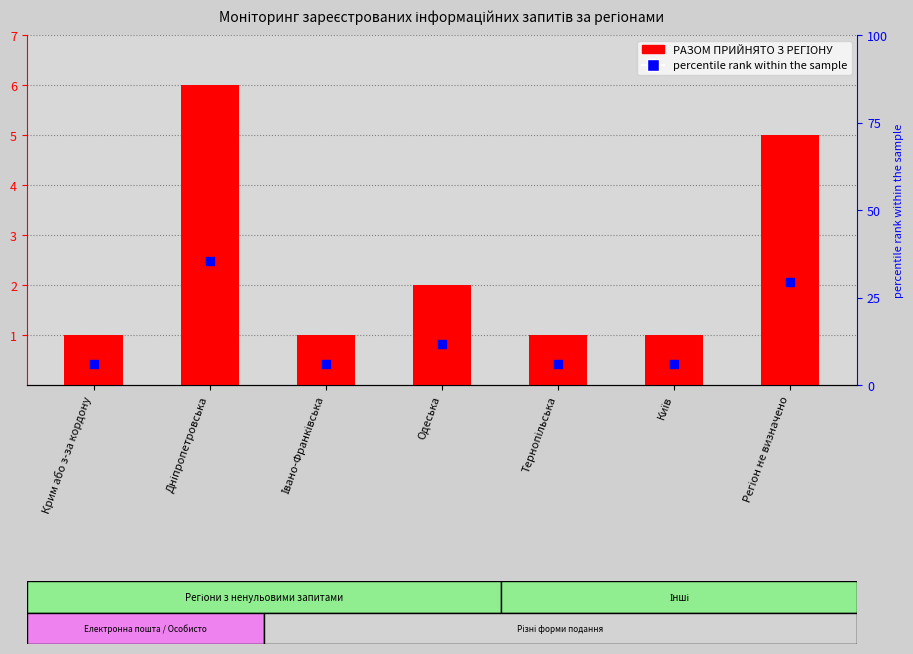

Which series has the largest Y range (max minus min)?

percentile rank within the sample